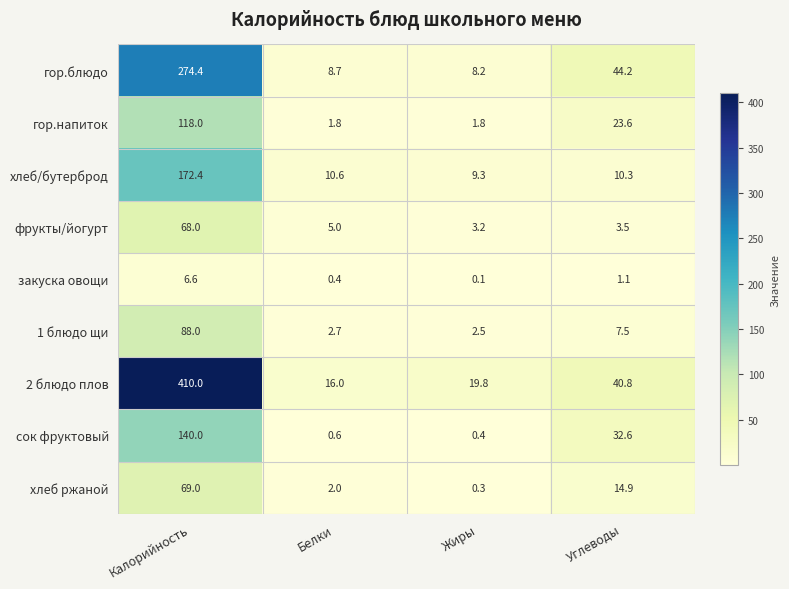

Which series has the largest range (max minus min)?

2 блюдо плов